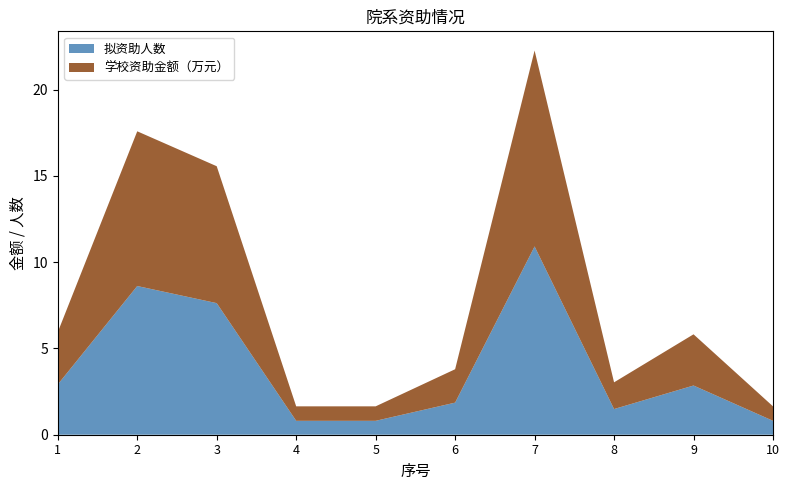

Reading right to left, list all the values displayed in this chart.

拟资助人数: 10=0.8	9=2.9	8=1.5	7=10.9	6=1.9	5=0.8	4=0.8	3=7.6	2=8.6	1=2.9
学校资助金额（万元）: 10=0.8	9=3.0	8=1.5	7=11.4	6=1.9	5=0.8	4=0.8	3=7.9	2=9.0	1=3.0